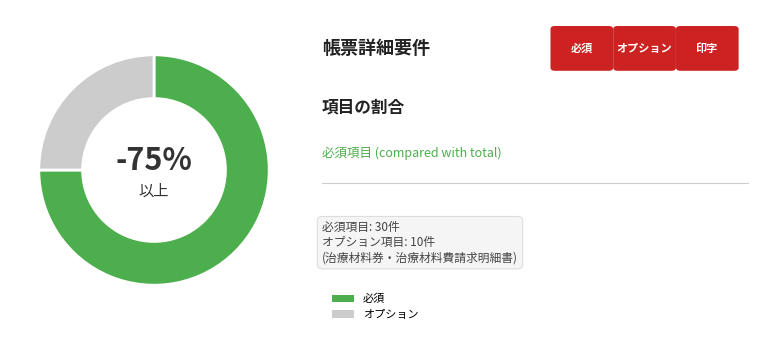

What portion of the pie excludes 必須?

25.0%